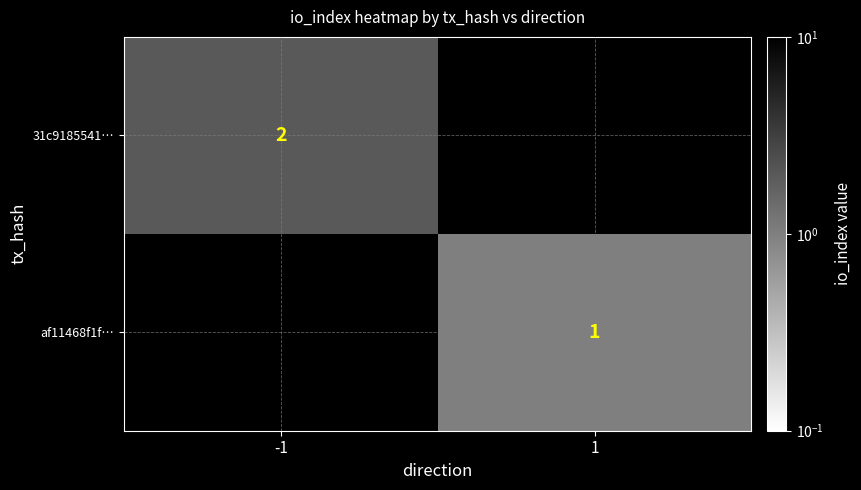

The 31c9185541… series shows 2 at -1. True or false?

True